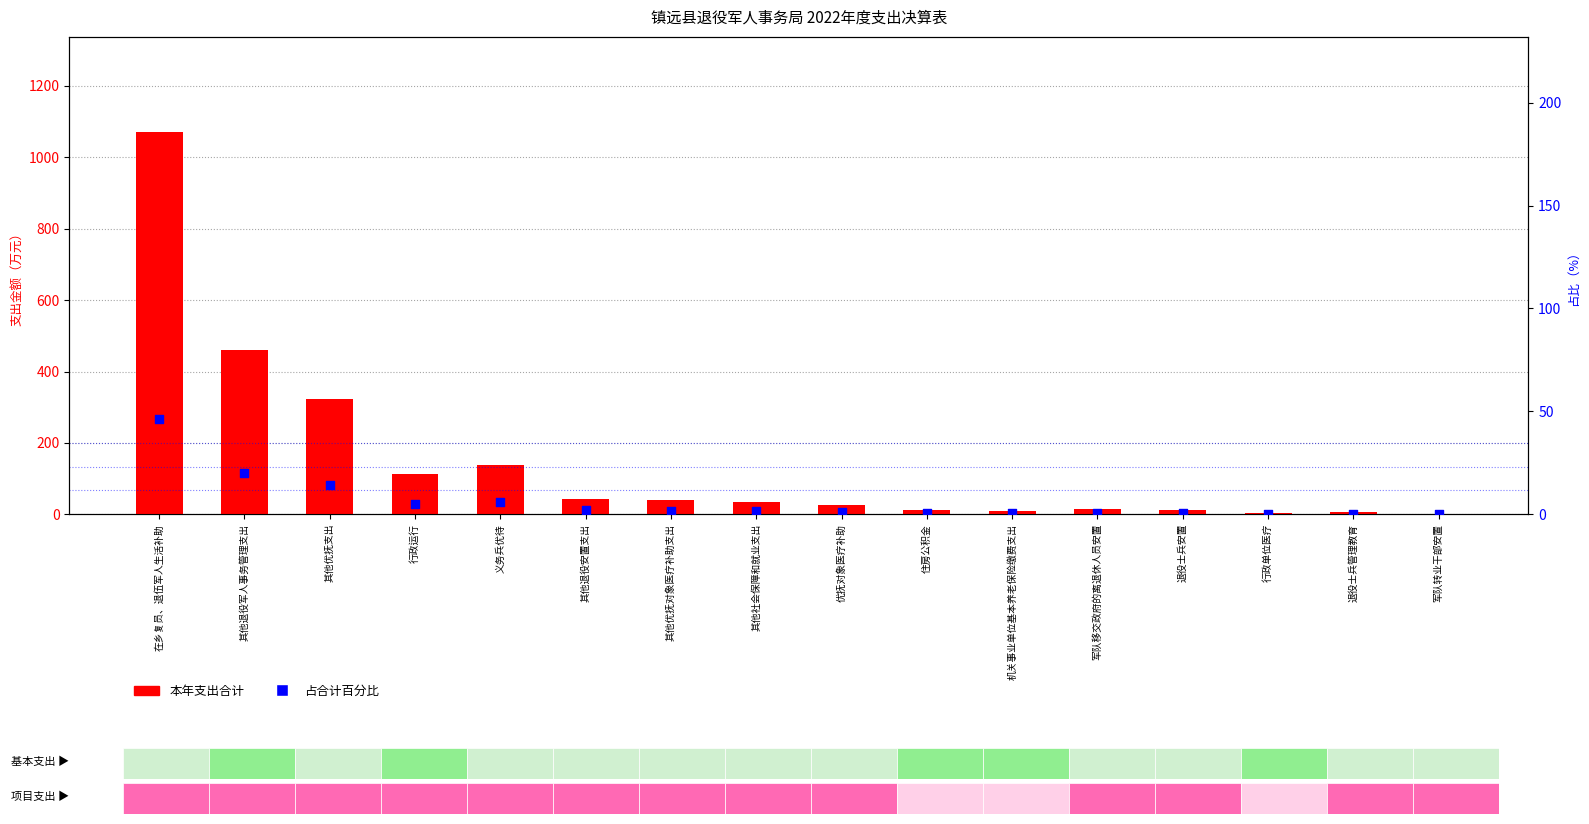

Is the value of 占合计百分比 at 机关事业单位基本养老保险缴费支出 greater than the value of 本年支出合计 at 其他退役军人事务管理支出?

No